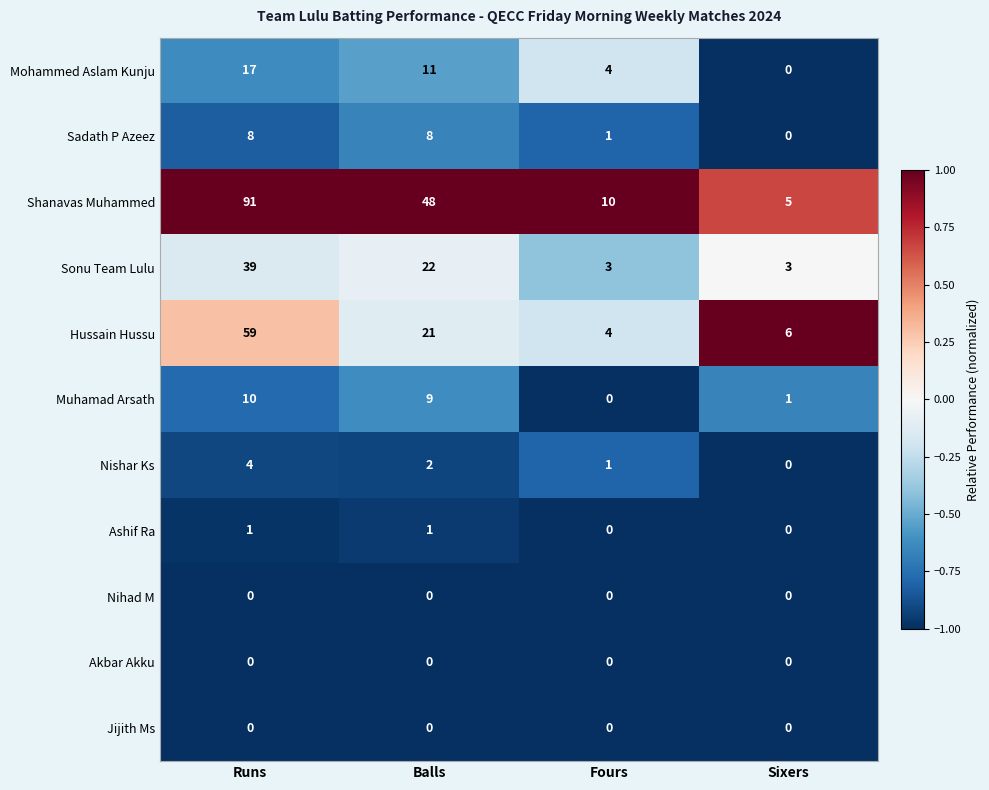

What is the difference between the highest and lowest values at Balls?

48